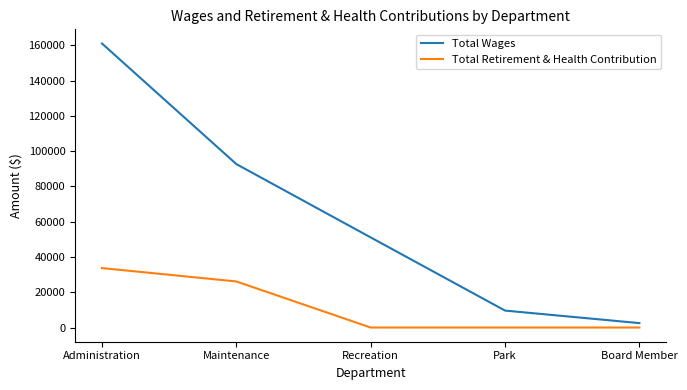

Is the value of Total Retirement & Health Contribution at Administration greater than the value of Total Wages at Recreation?

No